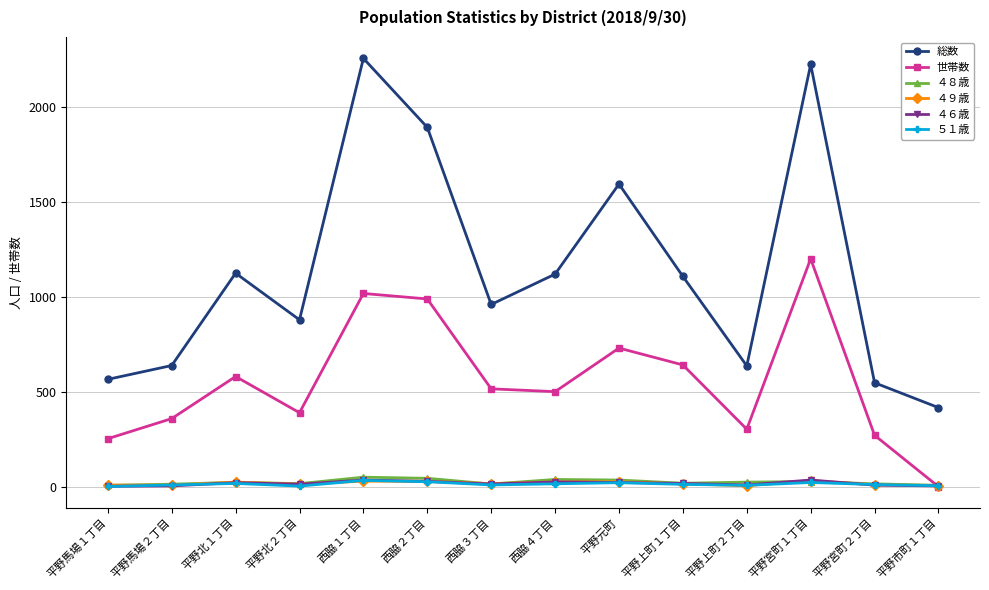

Which series has the widest spread of values?

総数